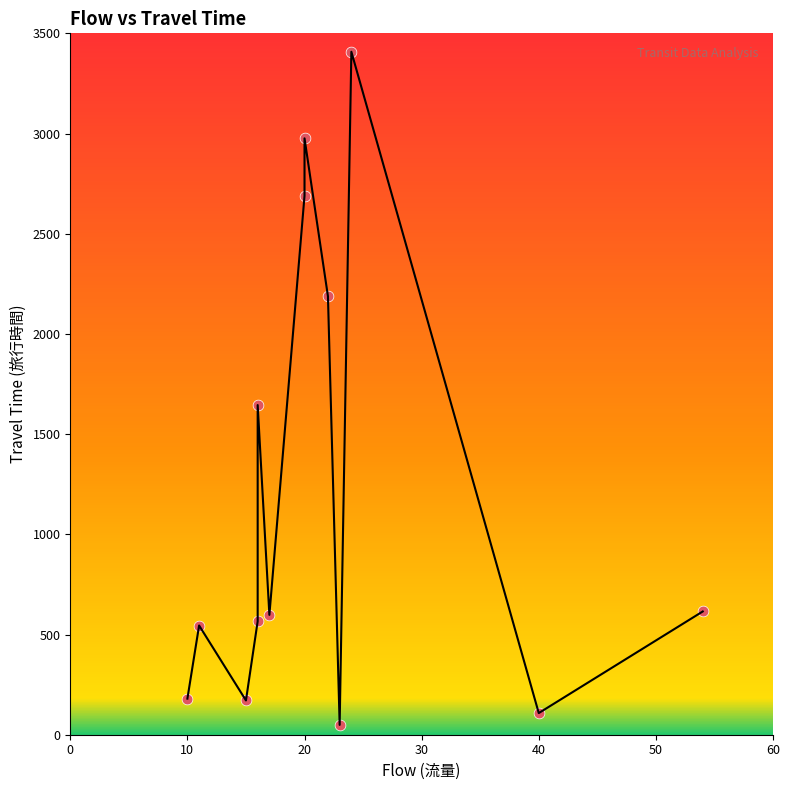

What is the range of Y values (max minus min)?

3359